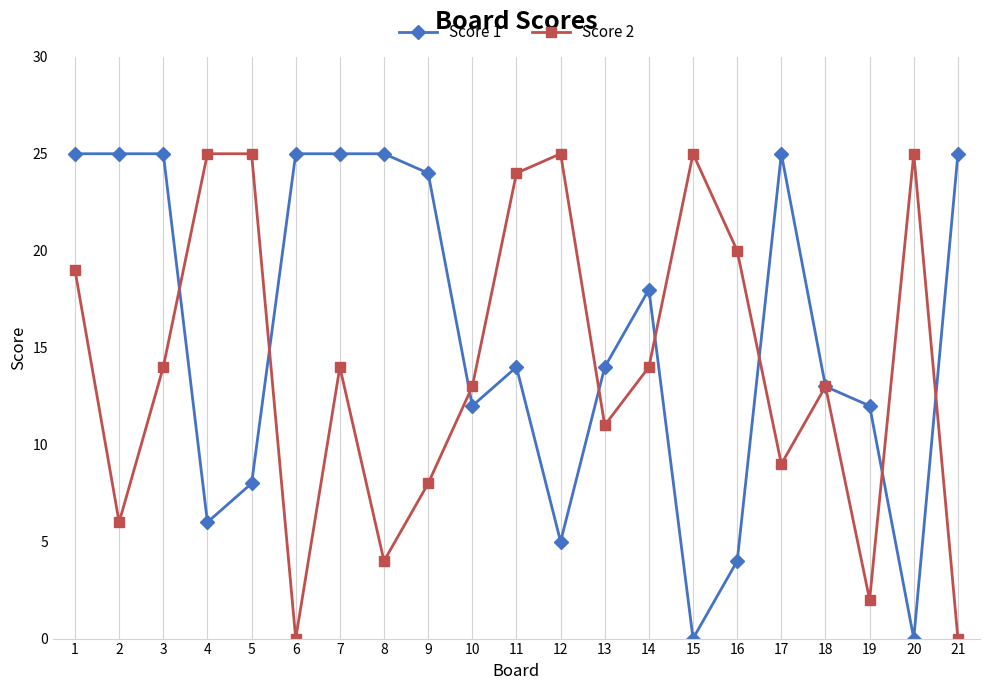

What are all the series names shown in the legend?

Score 1, Score 2